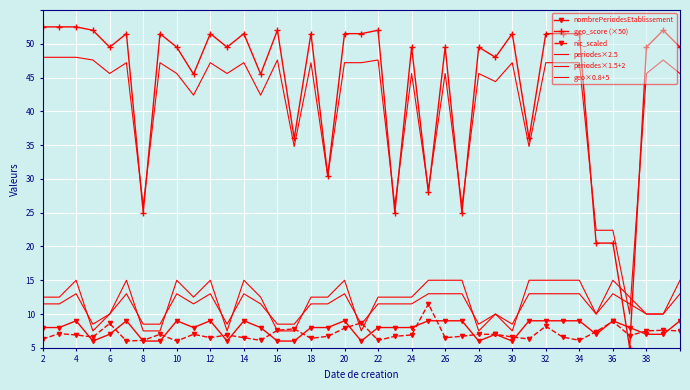

List the series in order of their peak value, lowest first.

nombrePeriodesEtablissement, nic_scaled, periodes×1.5+2, periodes×2.5, geo×0.8+5, geo_score (×50)